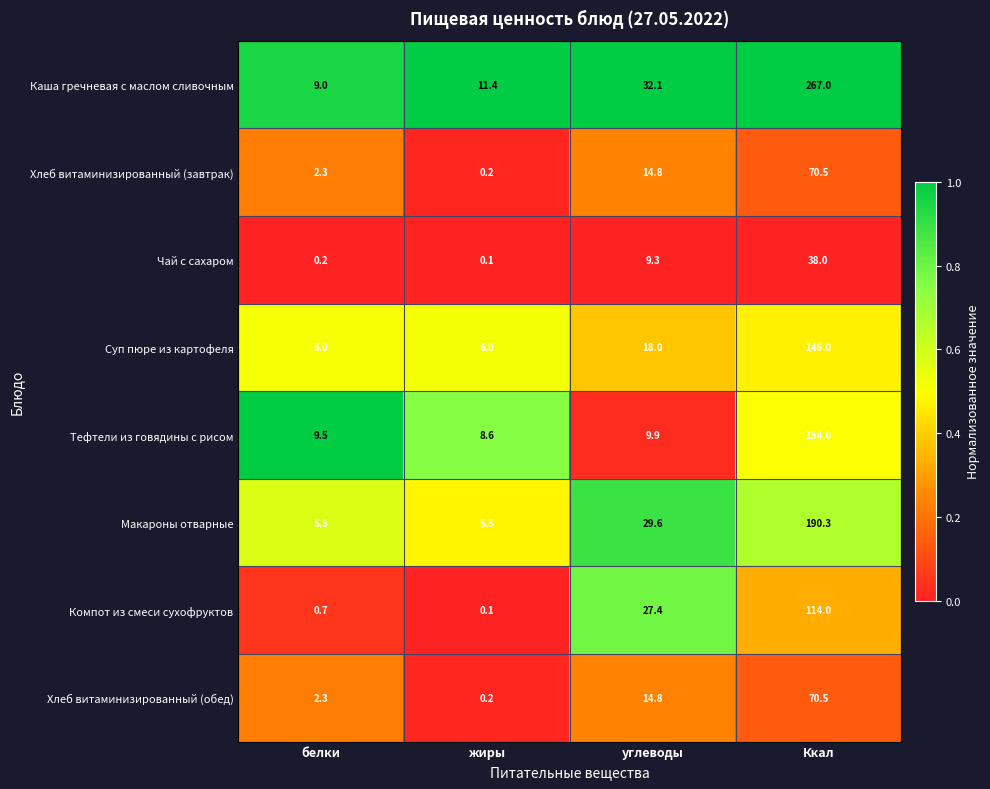

What is the difference between the second highest and second lowest values in the Компот из смеси сухофруктов series?

26.7